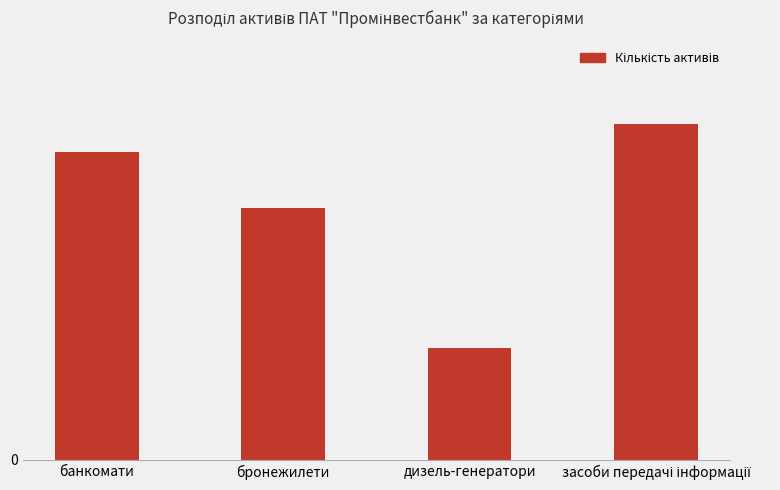

What is the minimum value shown in the chart?

4